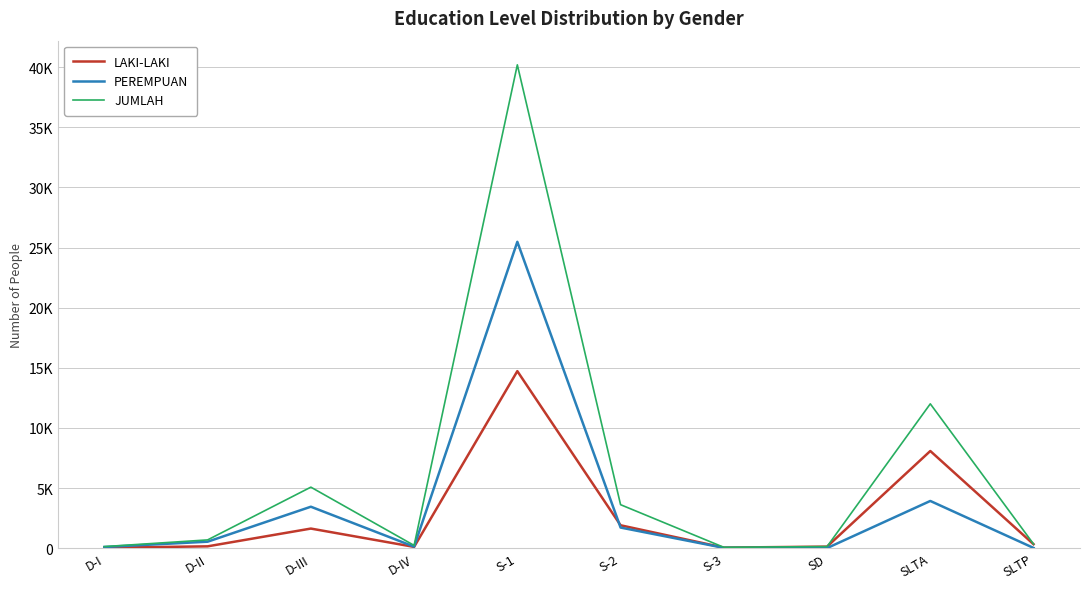

What are all the series names shown in the legend?

LAKI-LAKI, PEREMPUAN, JUMLAH